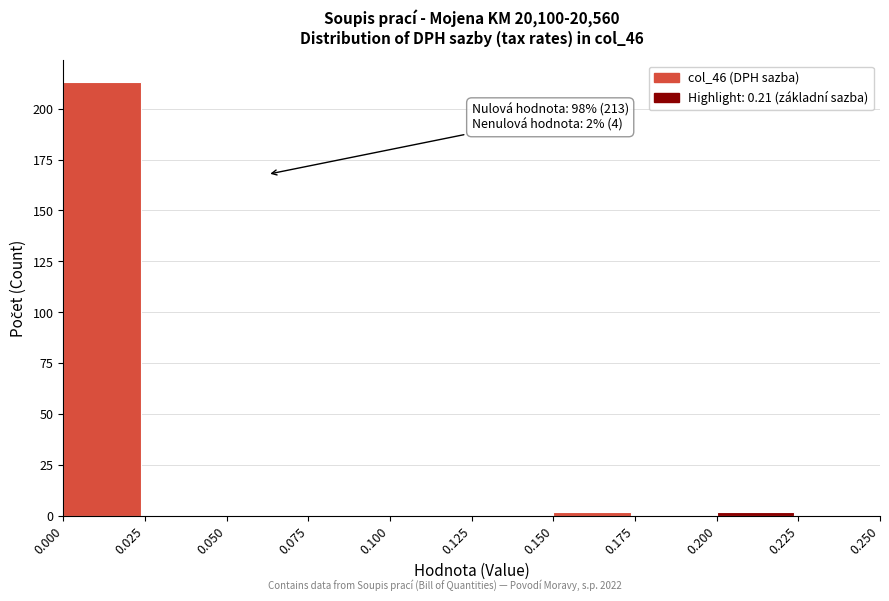

Which range on the x-axis has the tallest bar?

0.000 to 0.025